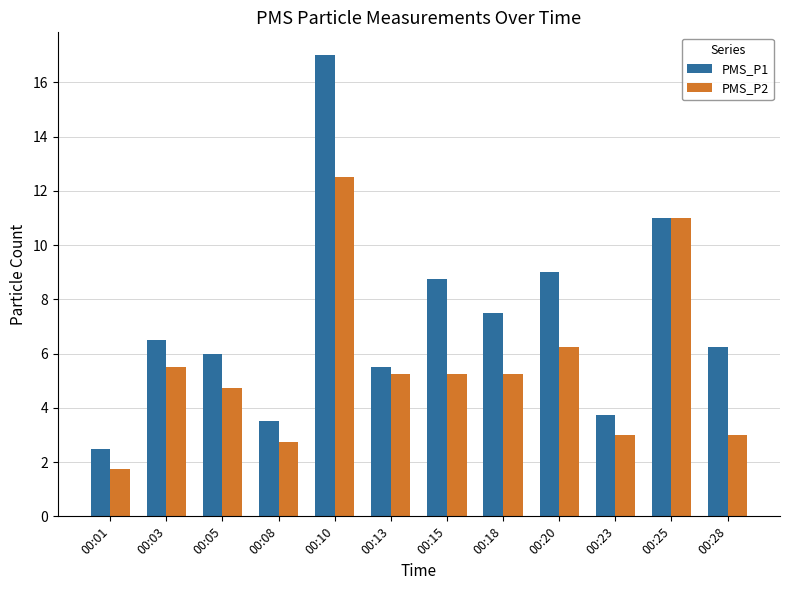

What is the spread (max minus min) of values at 00:10?

4.5